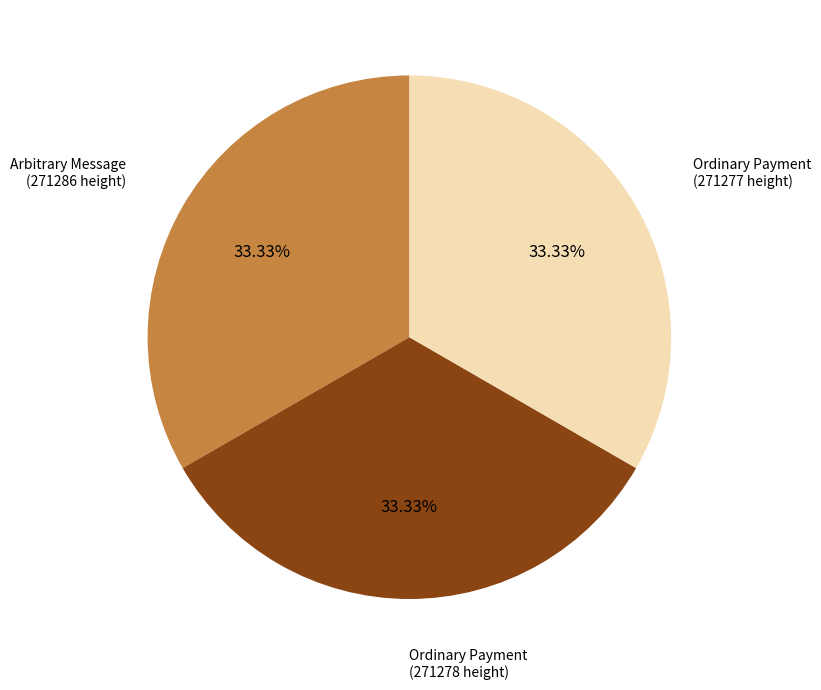

Does any single category account for the majority?

No